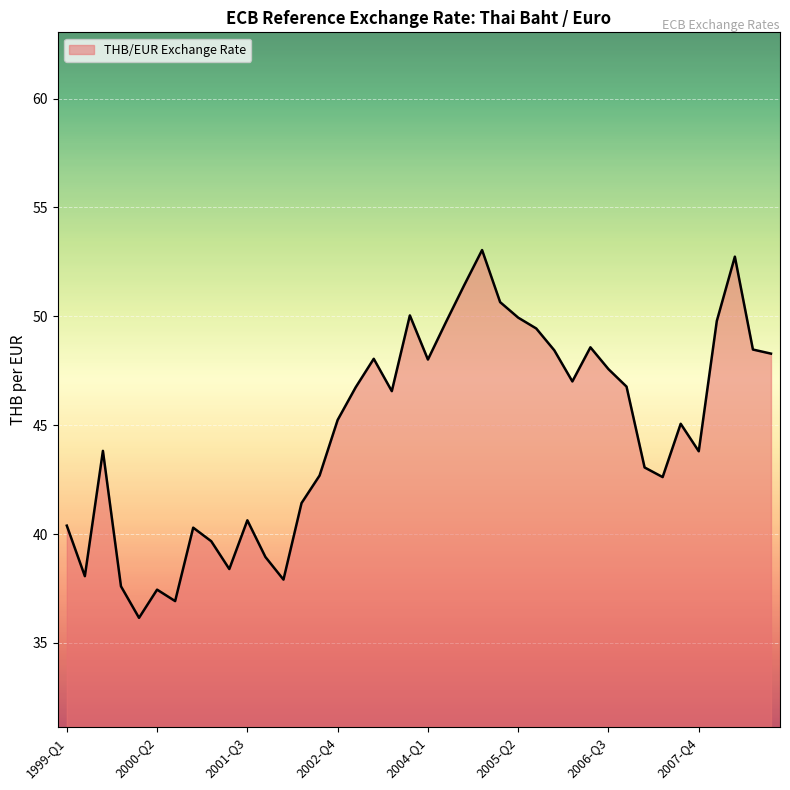

What is the greatest value displayed?

53.0